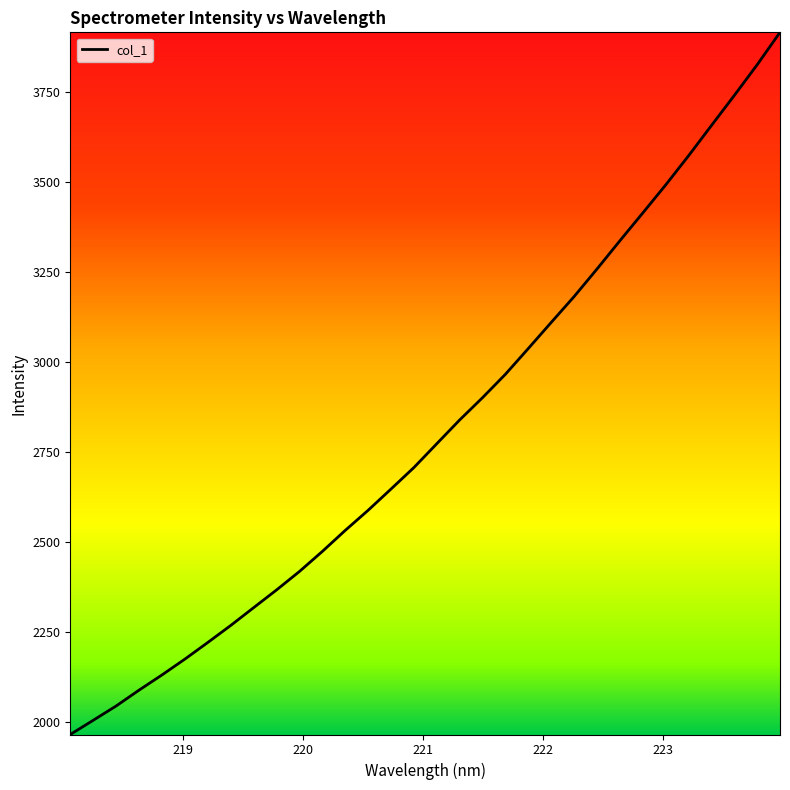

What is the maximum value shown in the chart?

3916.4